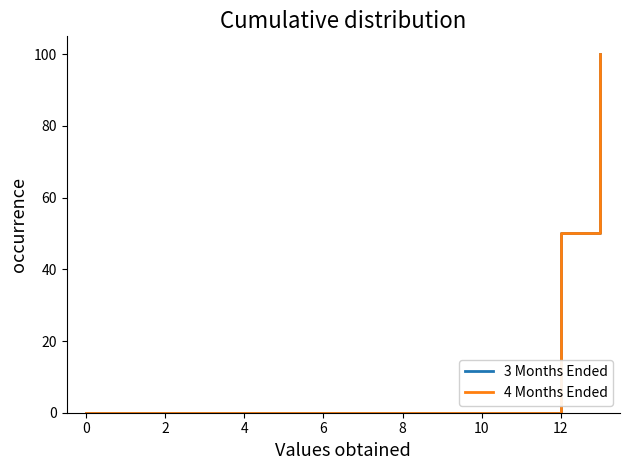

Which series has the largest range (max minus min)?

3 Months Ended